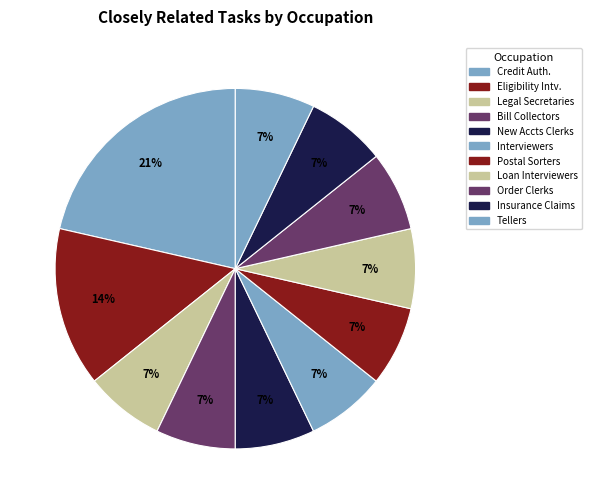

Which slice is the smallest?

Legal Secretaries and Administrative Assistants